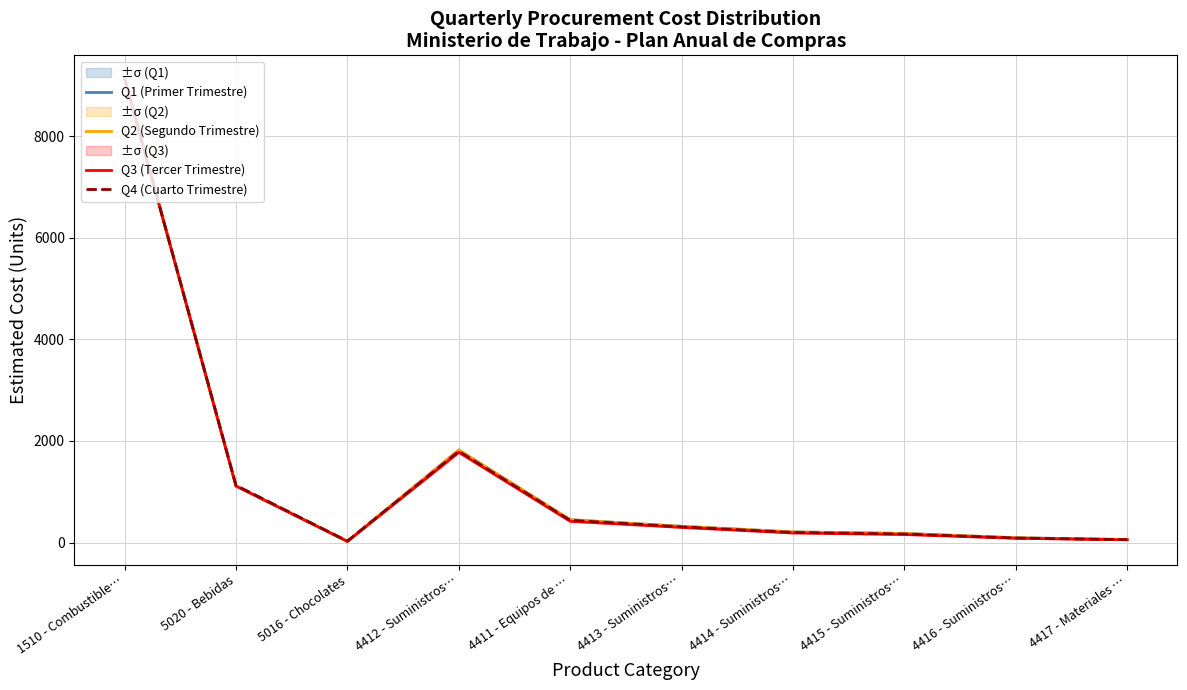

List the series in order of their peak value, lowest first.

Q1 (Primer Trimestre), Q2 (Segundo Trimestre), Q3 (Tercer Trimestre), Q4 (Cuarto Trimestre)